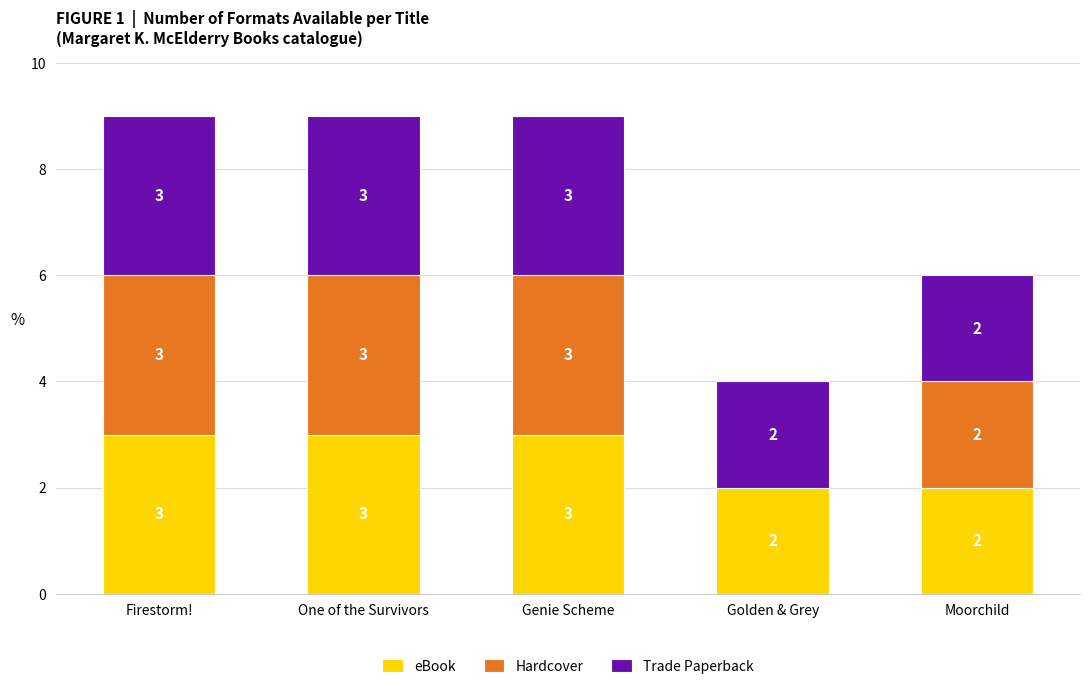

What is the total value across all series at Firestorm!?

9